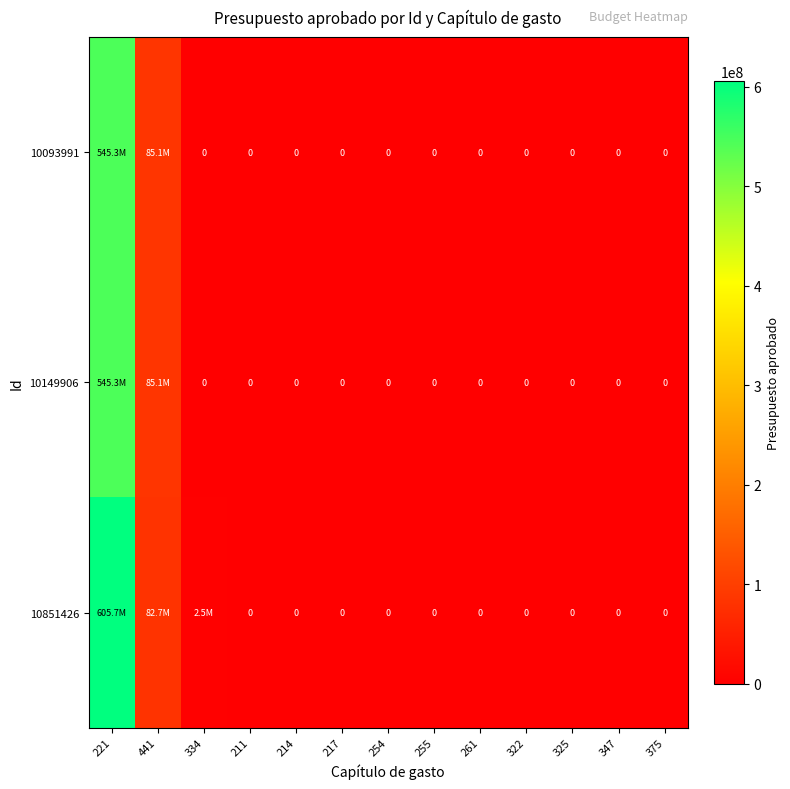

What is the average value of the 10851426 series?

53145657.2